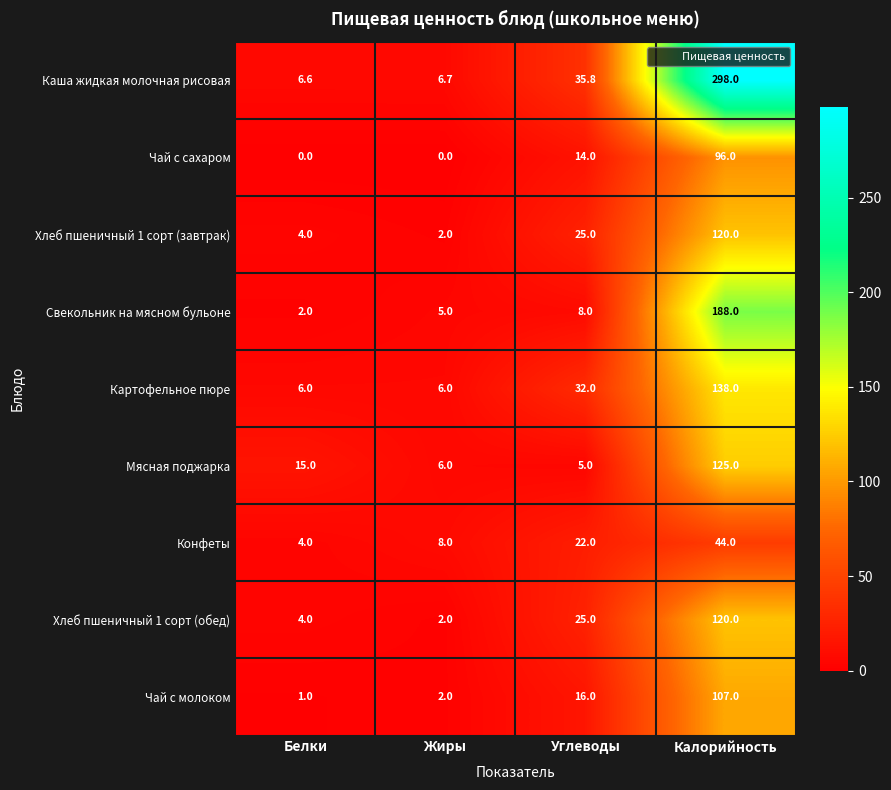

True or false: Хлеб пшеничный 1 сорт (завтрак) has a value of 4.0 at Белки.

True